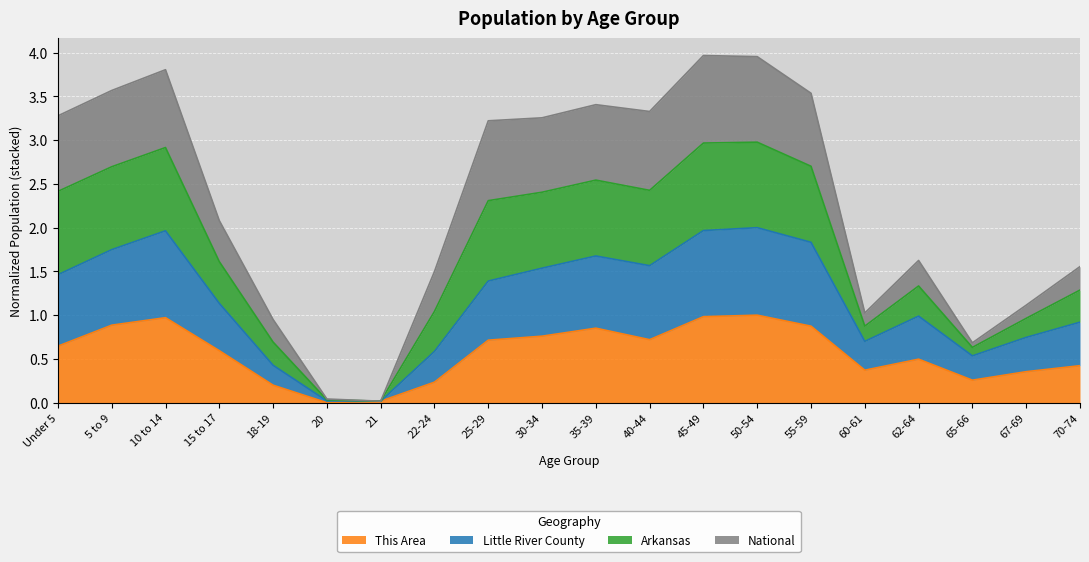

The value of This Area at 21 is 0.0. True or false?

True